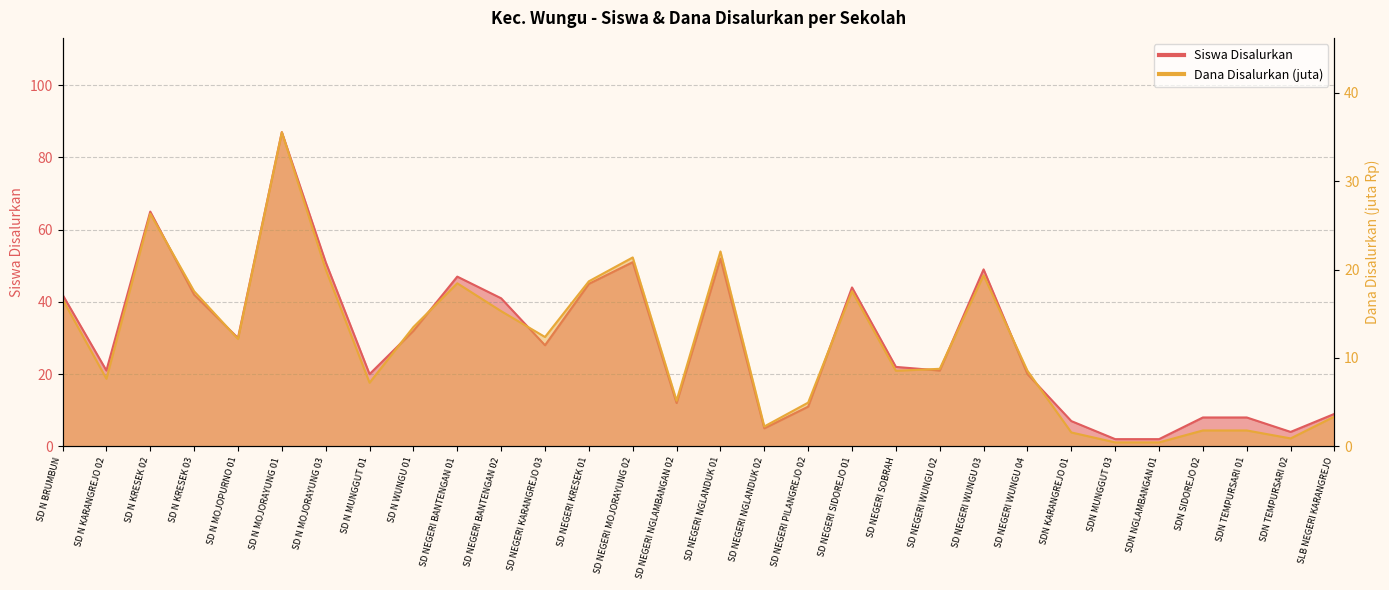

What is the difference between the maximum and minimum values in the Dana Disalurkan (juta) series?

35.1